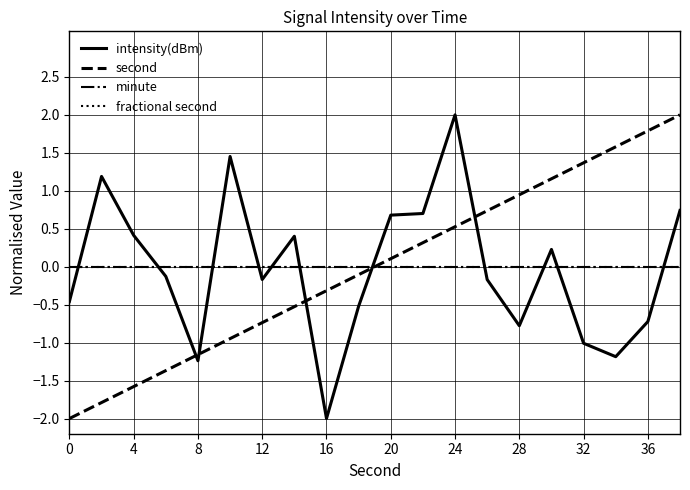

Does the chart display data point markers on the line(s)?

No